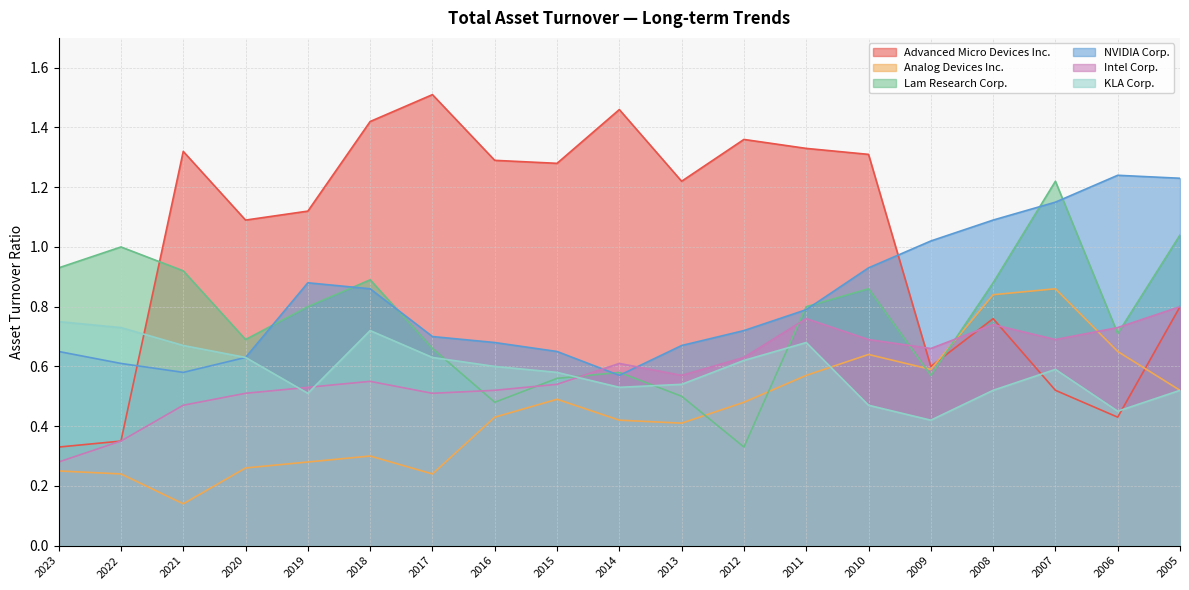

Which series has the largest total across all categories?

Advanced Micro Devices Inc.